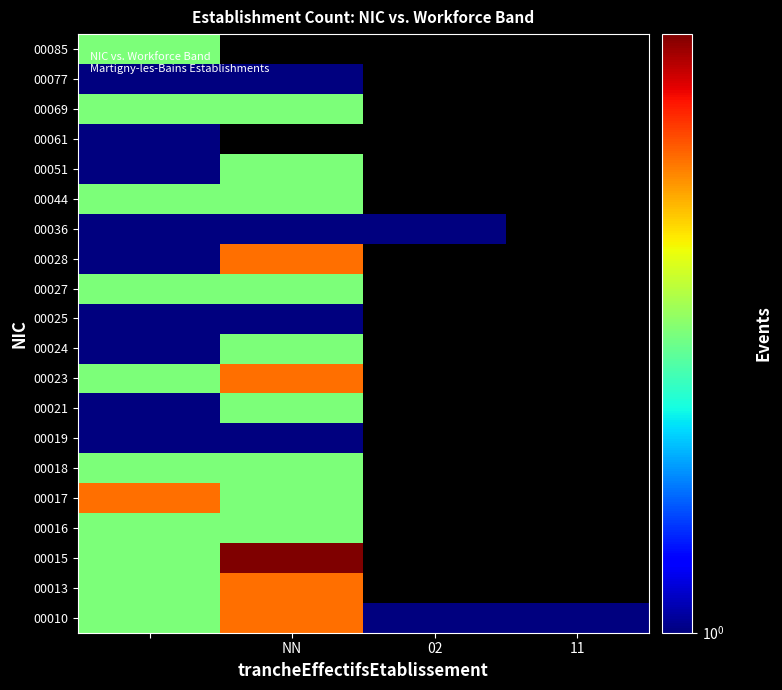

At how many categories does at least one series exceed 3?

1